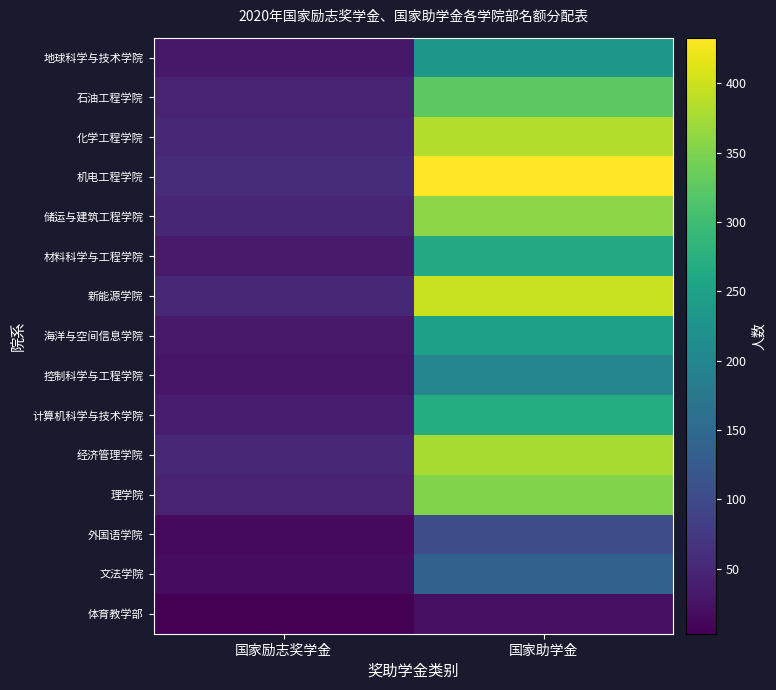

Reading right to left, extract all data points from this chart.

地球科学与技术学院: 国家助学金=231	国家励志奖学金=31
石油工程学院: 国家助学金=325	国家励志奖学金=44
化学工程学院: 国家助学金=384	国家励志奖学金=51
机电工程学院: 国家助学金=433	国家励志奖学金=58
储运与建筑工程学院: 国家助学金=359	国家励志奖学金=49
材料科学与工程学院: 国家助学金=262	国家励志奖学金=34
新能源学院: 国家助学金=397	国家励志奖学金=53
海洋与空间信息学院: 国家助学金=248	国家励志奖学金=33
控制科学与工程学院: 国家助学金=198	国家励志奖学金=27
计算机科学与技术学院: 国家助学金=270	国家励志奖学金=36
经济管理学院: 国家助学金=376	国家励志奖学金=53
理学院: 国家助学金=351	国家励志奖学金=46
外国语学院: 国家助学金=104	国家励志奖学金=14
文法学院: 国家助学金=137	国家励志奖学金=18
体育教学部: 国家助学金=23	国家励志奖学金=3